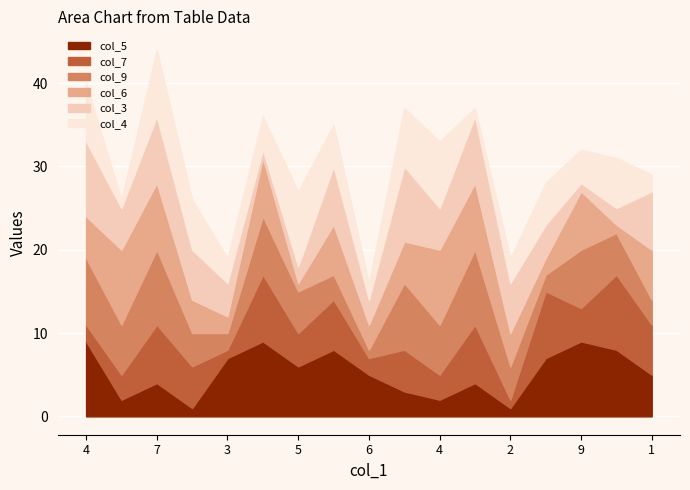

Where is the first local minimum for col_3?

5